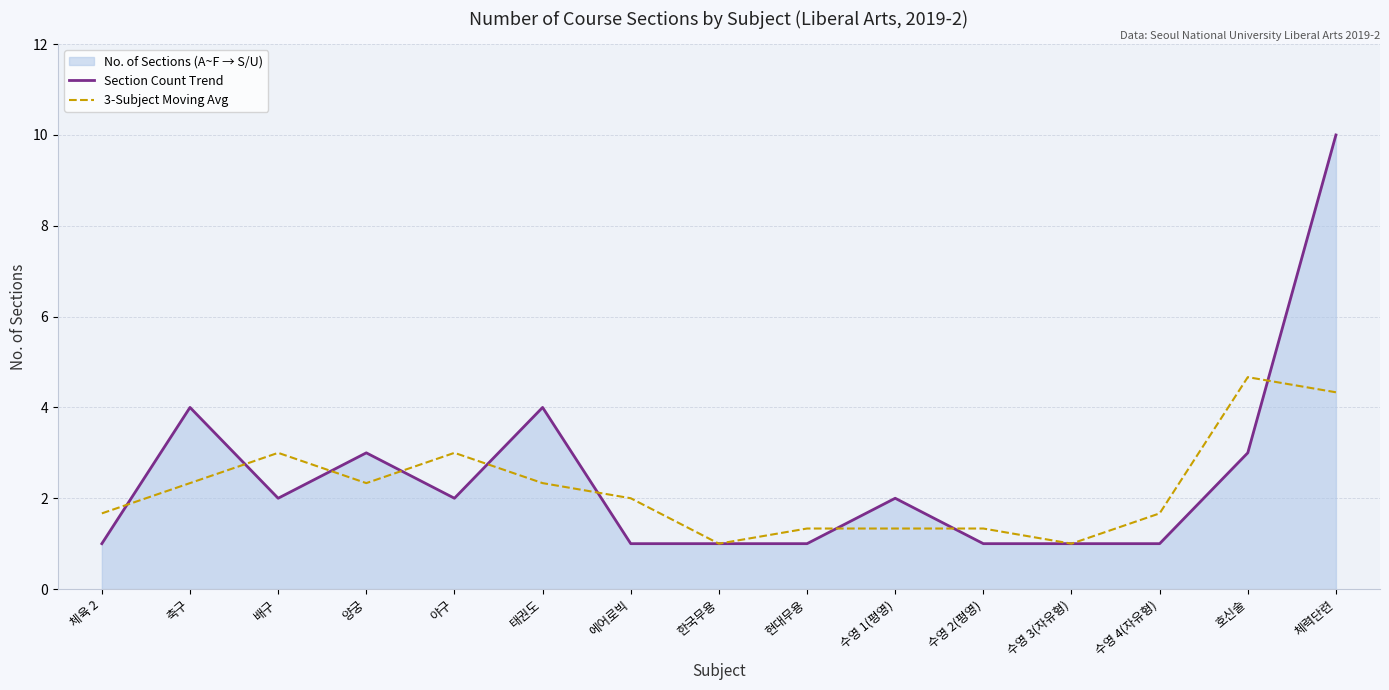

How many data points does each series have?

15